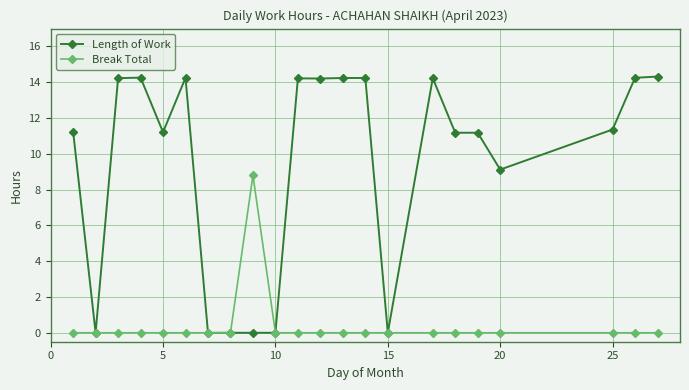

True or false: Length of Work has more than 1 points higher than both neighbors.

True